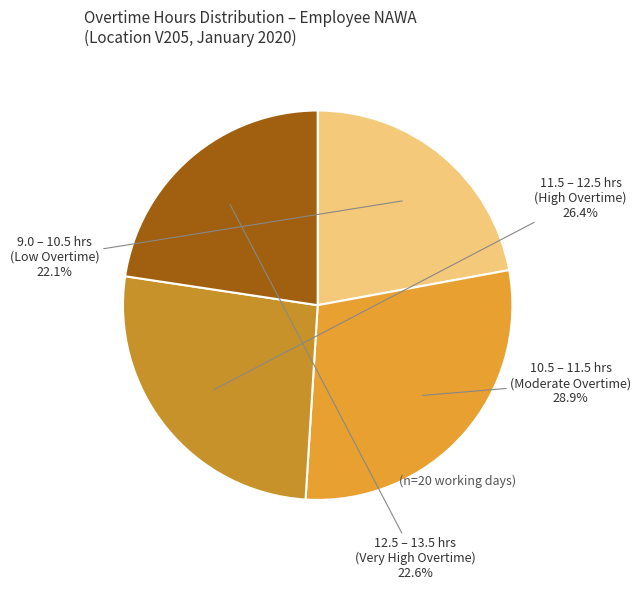

Is there a majority slice in this chart?

No